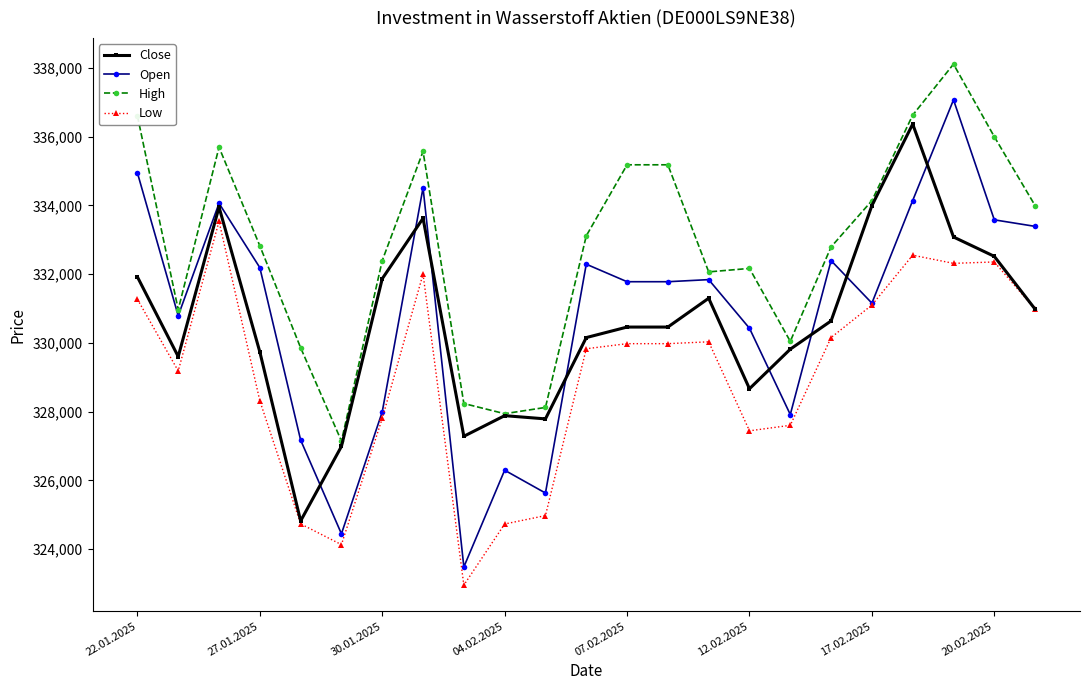

What is the greatest value displayed?

338110